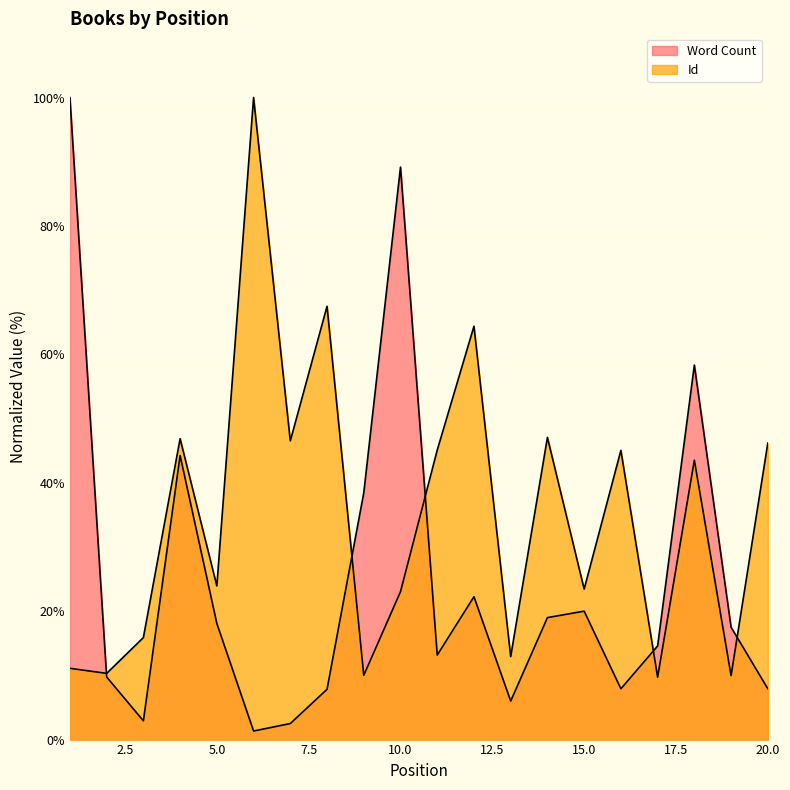

Which series ends up on top after the final intersection of Id and Word Count?

Id